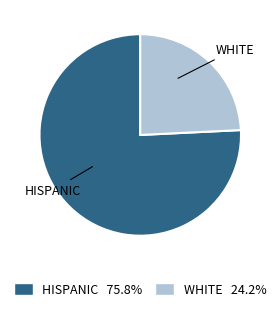

How many segments does this pie chart have?

2